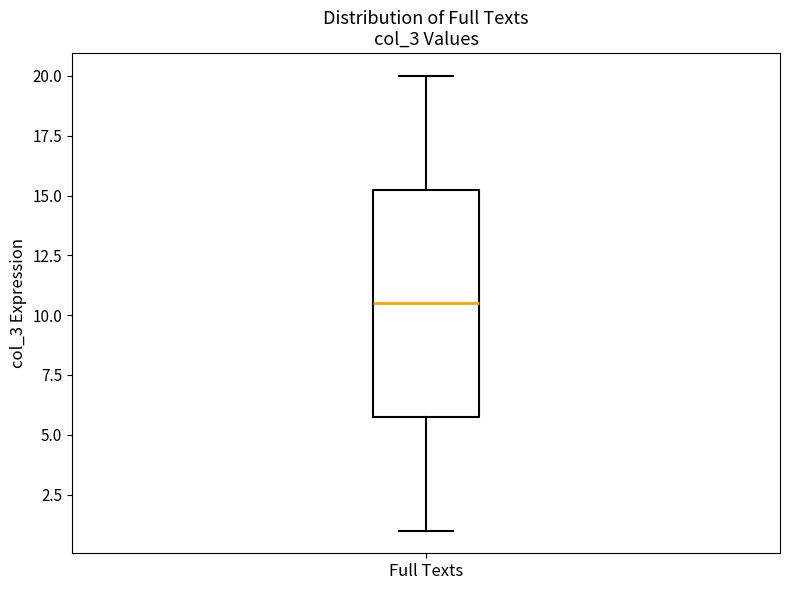

Where does the lower whisker of the box for Full Texts end on the y-axis? The values are not printed on the chart, so give them approximately, as read against the axis.

1.0